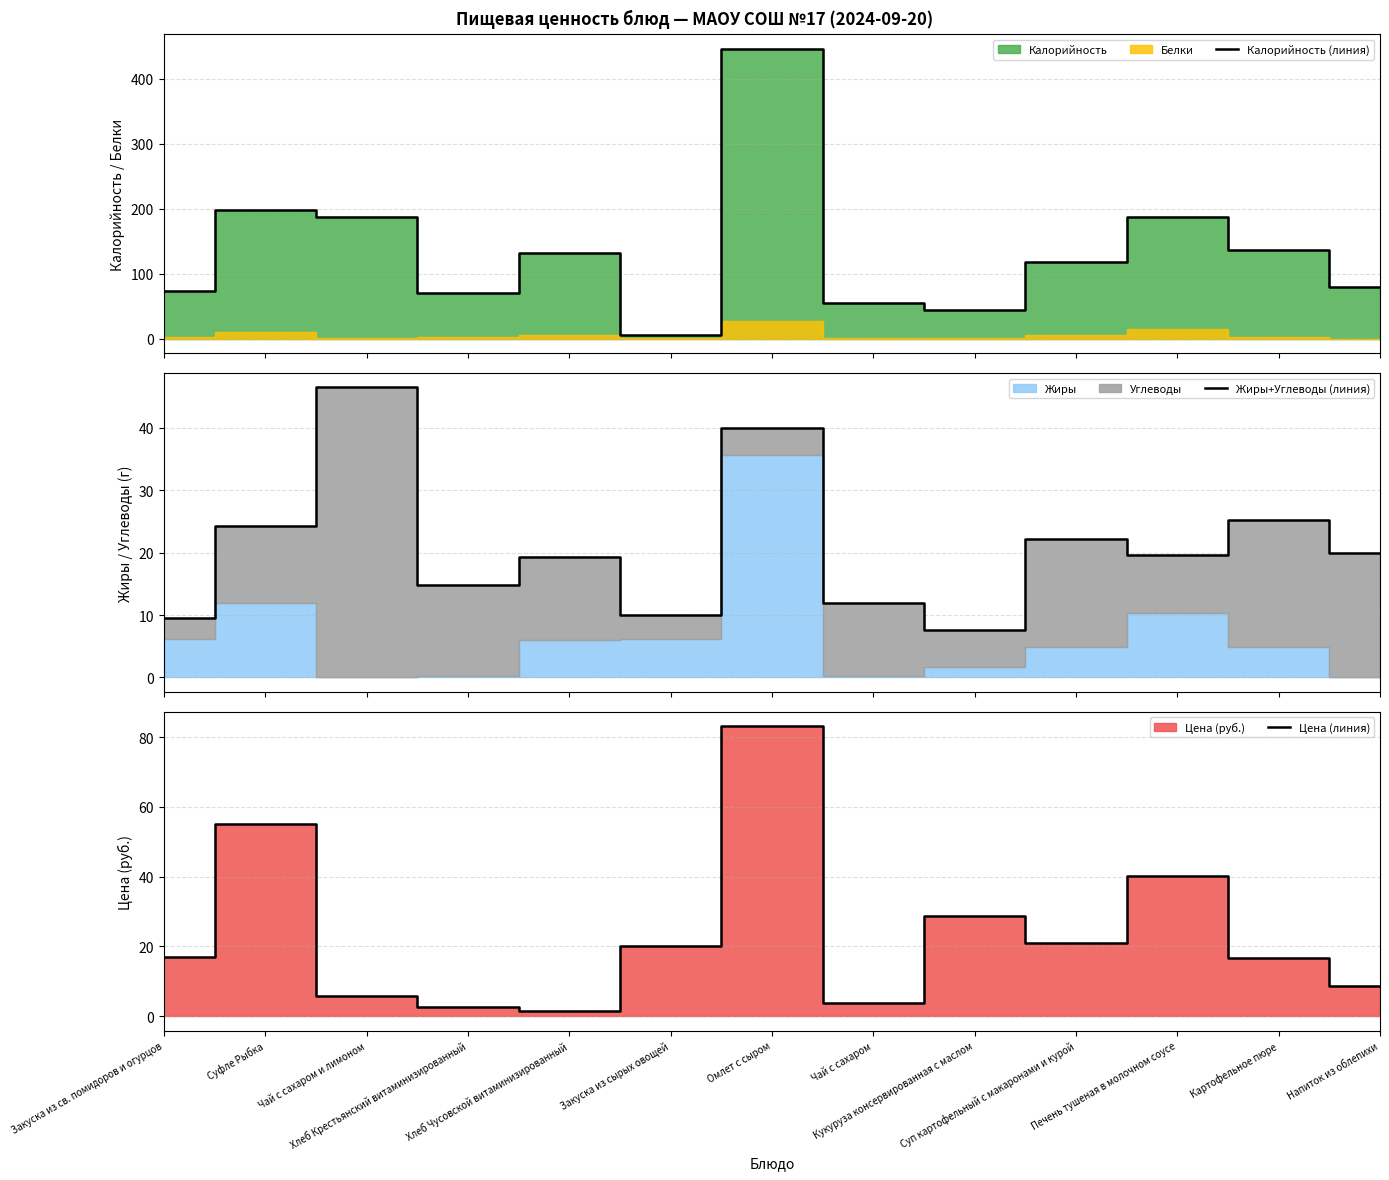

What is the value of the Жиры+Углеводы (линия) point at the 7th from the left?

39.9